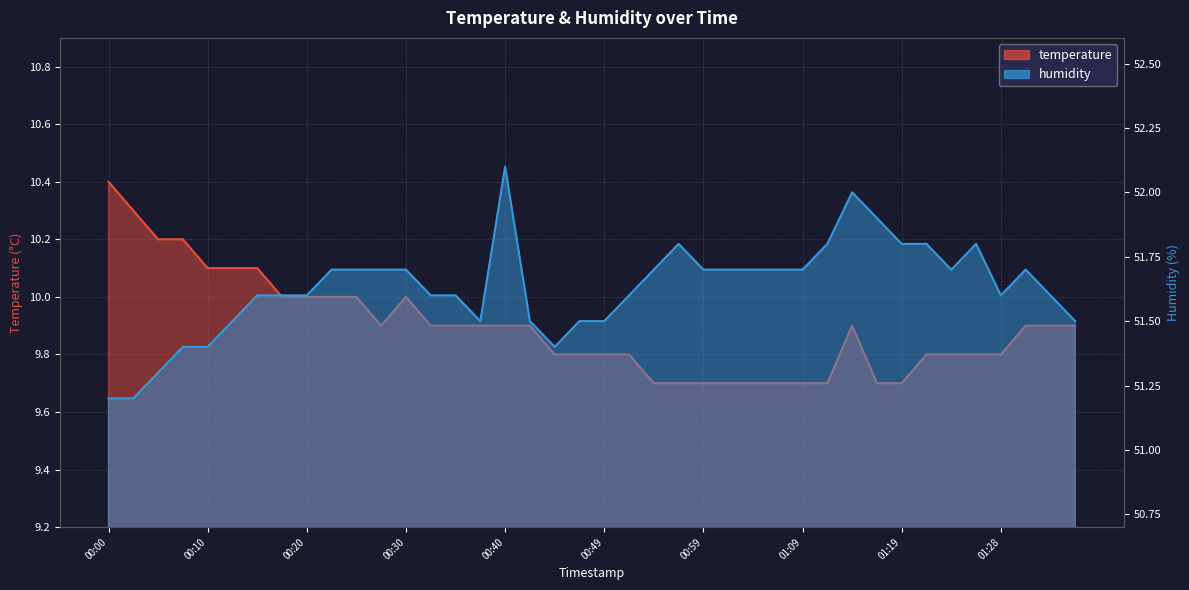

What is the difference between the maximum and minimum values in the humidity series?

0.9